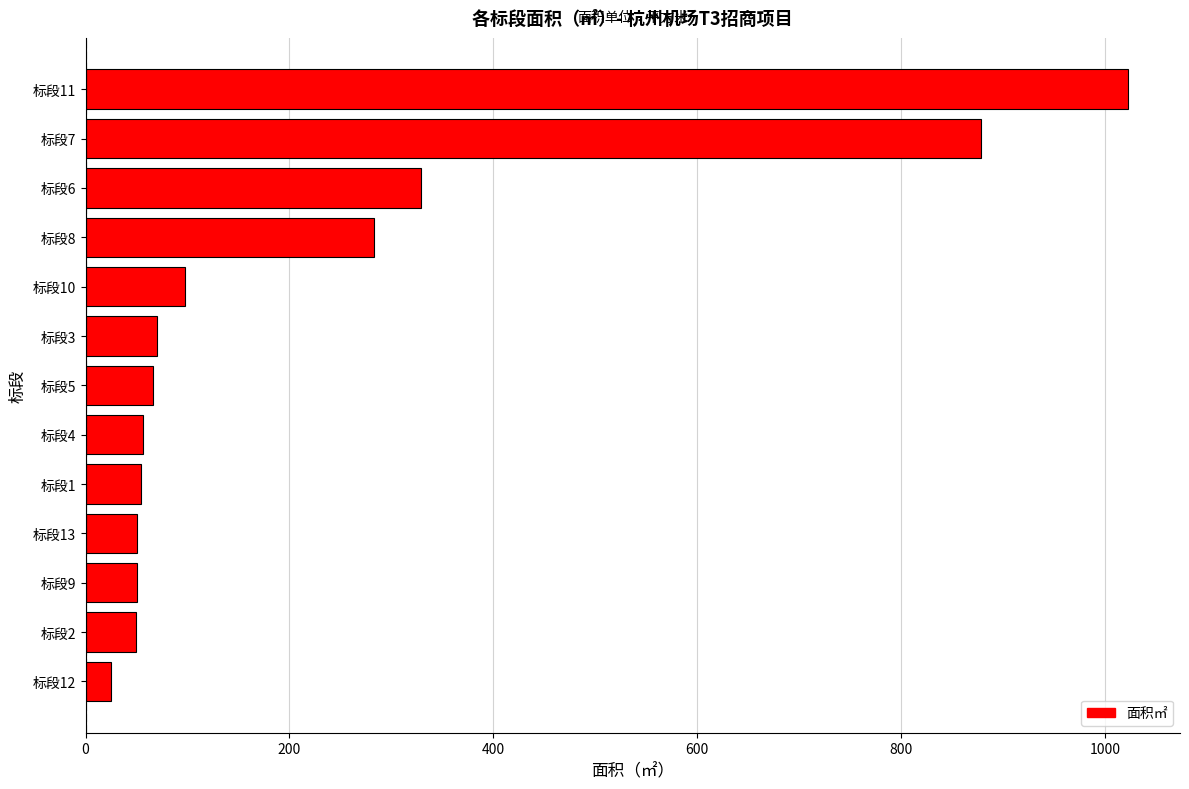

The value at 标段8 is 282.5. True or false?

True